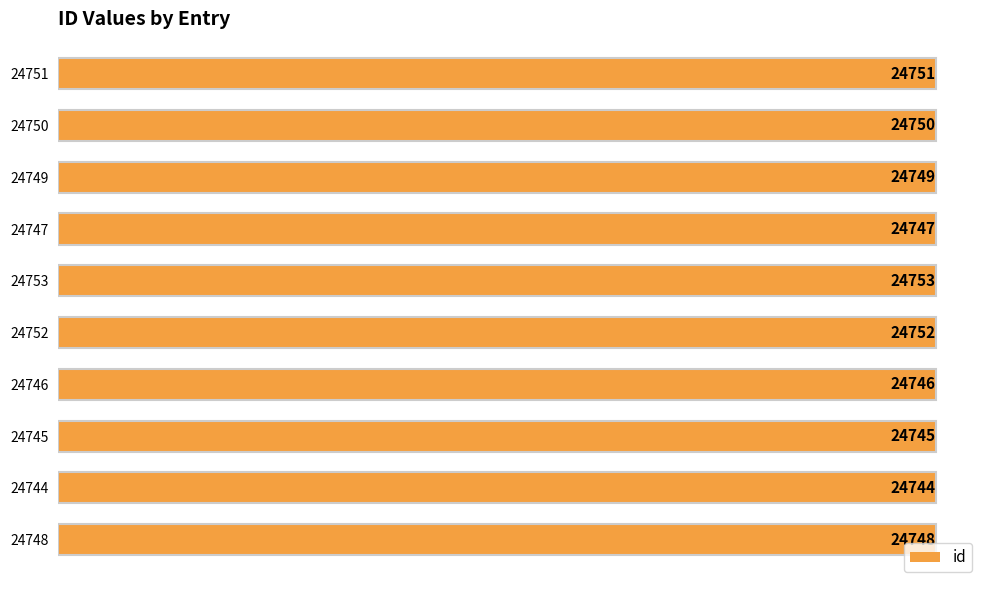

Which label corresponds to the smallest value in the chart?

24744